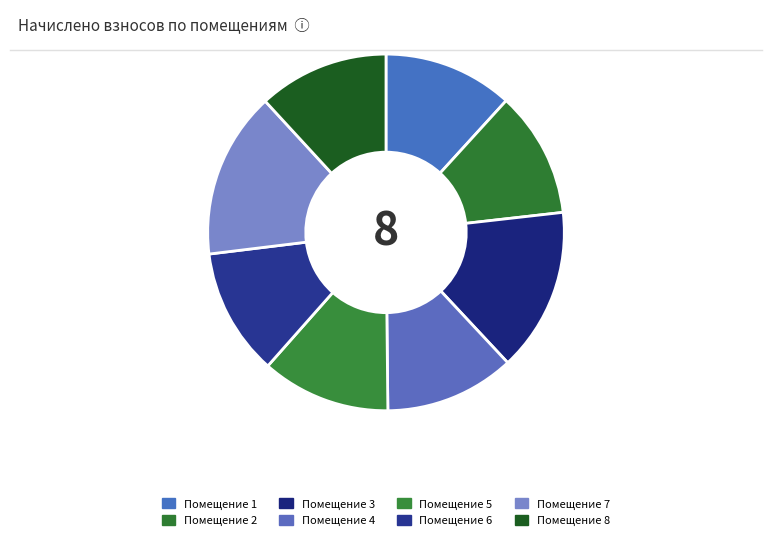

How many slices are in this pie chart?

8